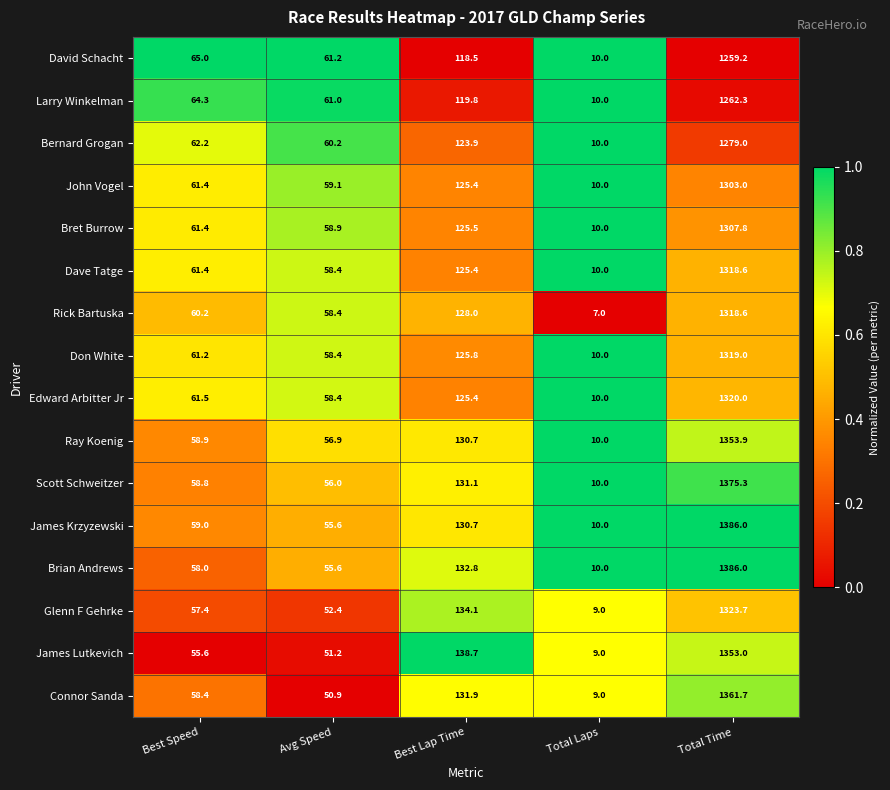

At which label does Edward Arbitter Jr first exceed 61?

Best Speed